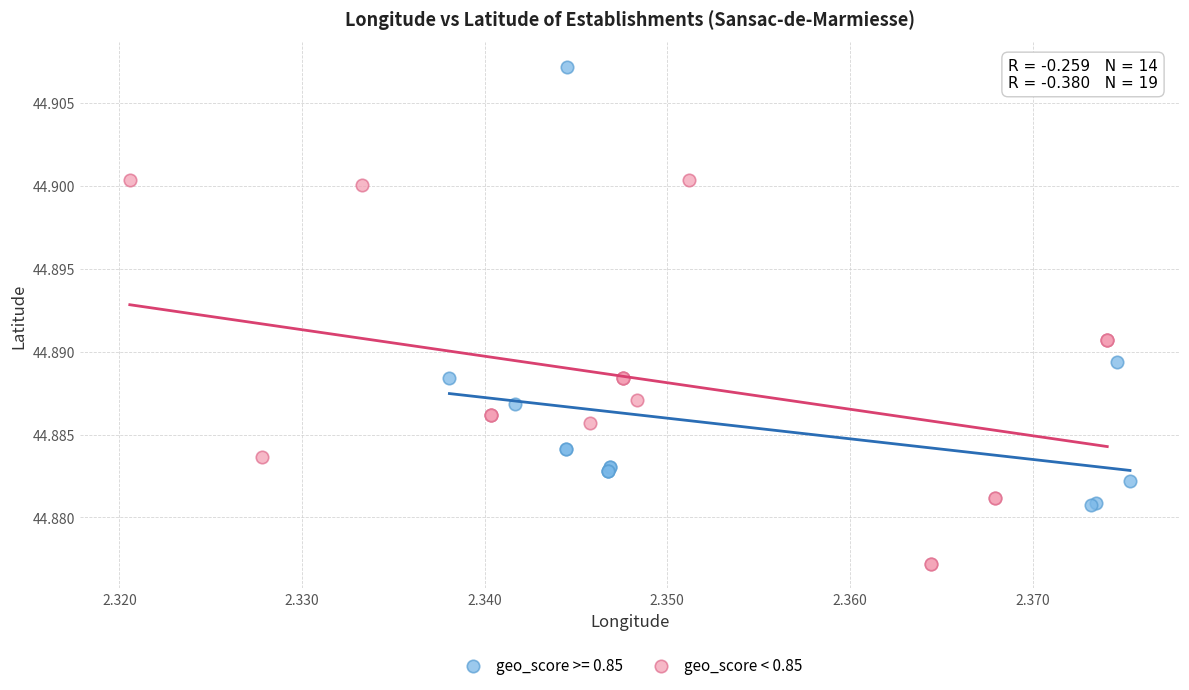

Which series contains the highest Y value?

geo_score >= 0.85